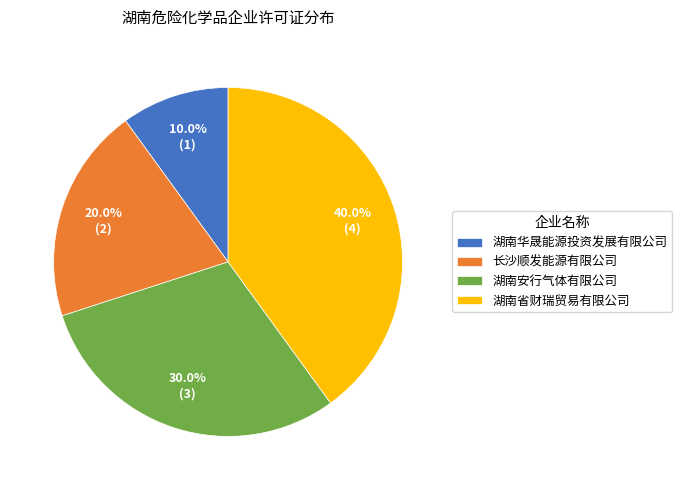

To the nearest percent, what is the difference between the largest and smallest slice percentages?

30%